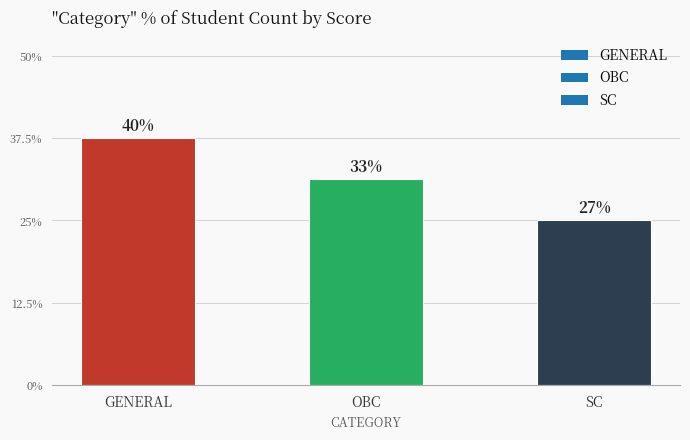

List the labels in order of value, smallest first.

SC, OBC, GENERAL